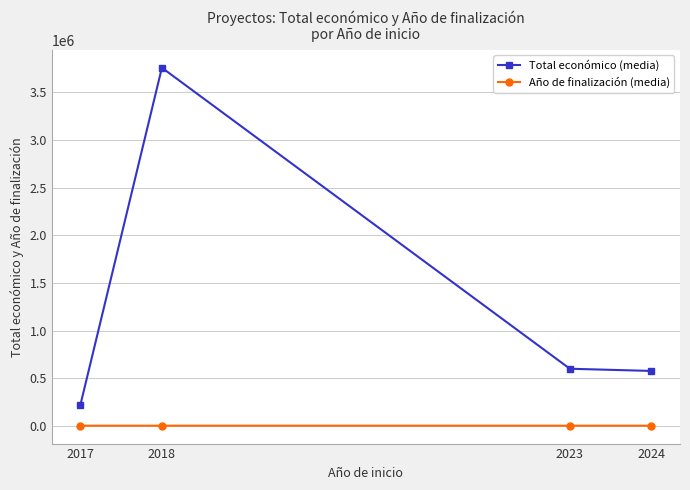

List the series in order of their overall mean, highest first.

Total económico (media), Año de finalización (media)